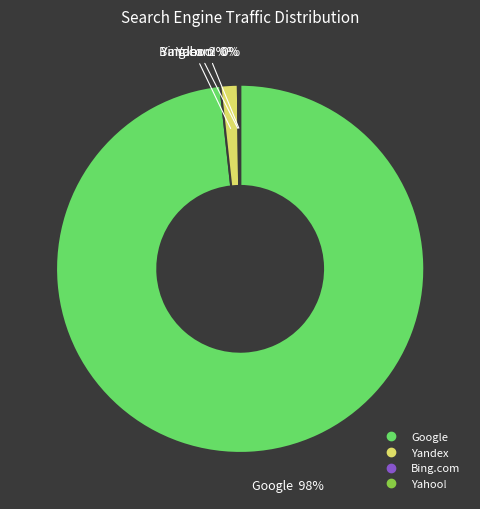

Is there any slice that represents more than half of the pie?

Yes